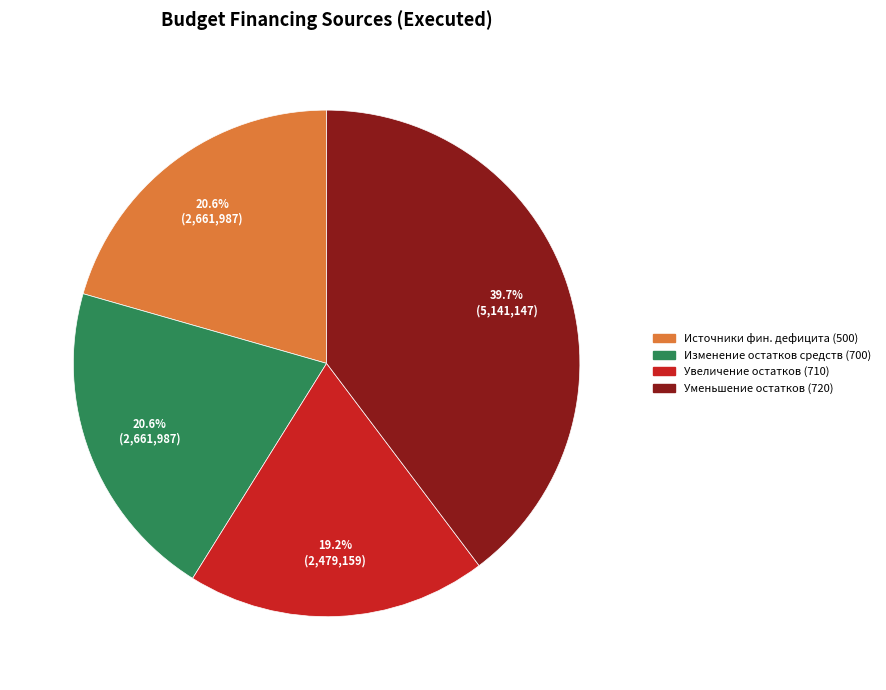

Does any single category account for the majority?

No